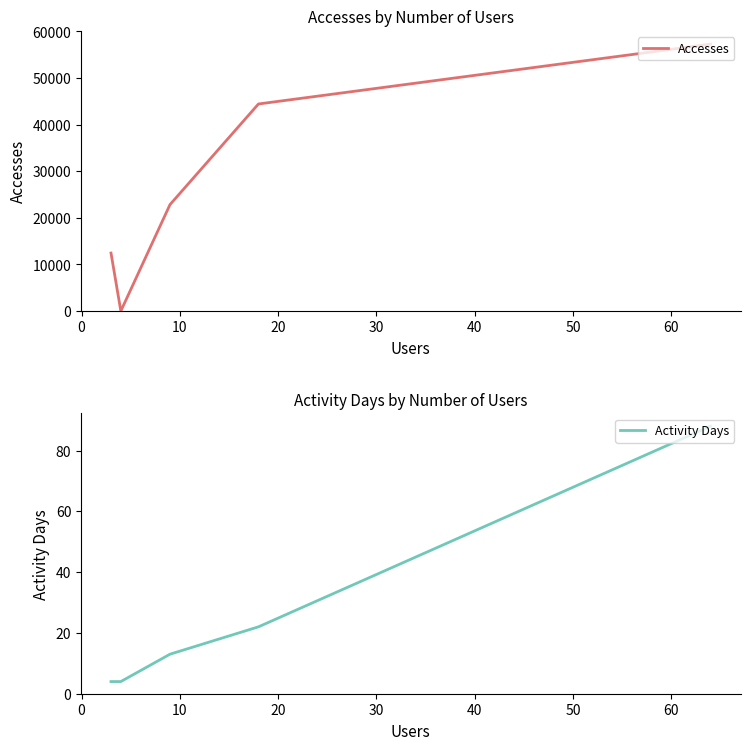

Does the chart have visible grid lines?

No